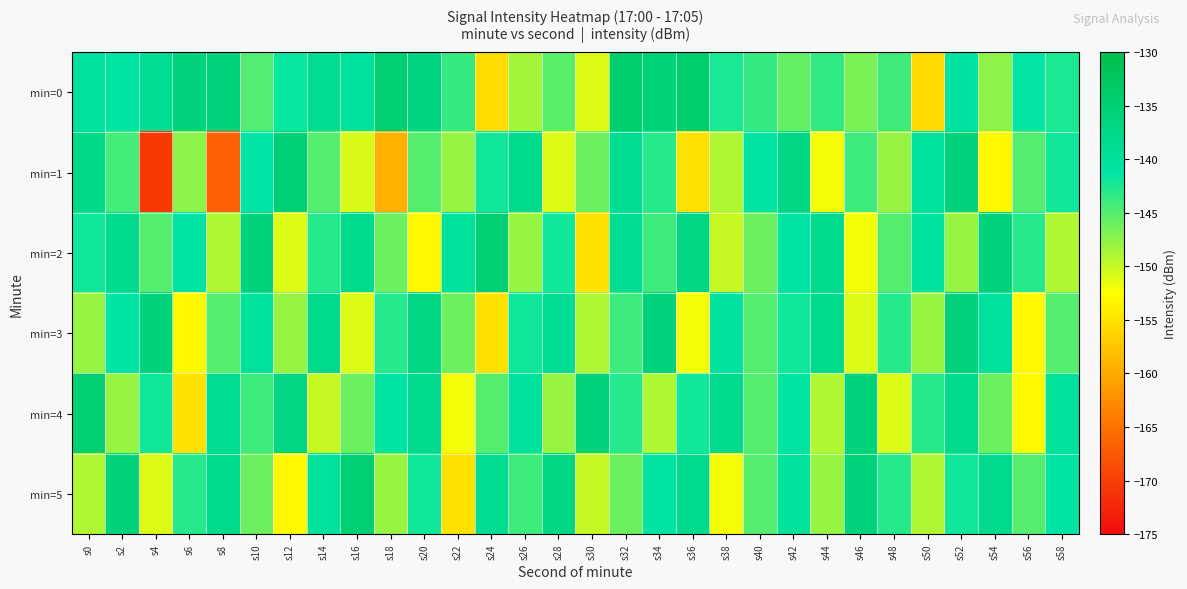

Between s52 and s58, which series saw the biggest shift?

min=3